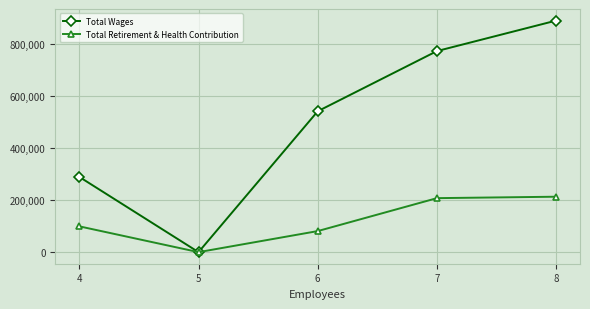

Reading left to right, extract all data points from this chart.

Total Wages: 4=288577	5=0	6=540283	7=771125	8=888039
Total Retirement & Health Contribution: 4=98940	5=0	6=80790	7=207098	8=212579